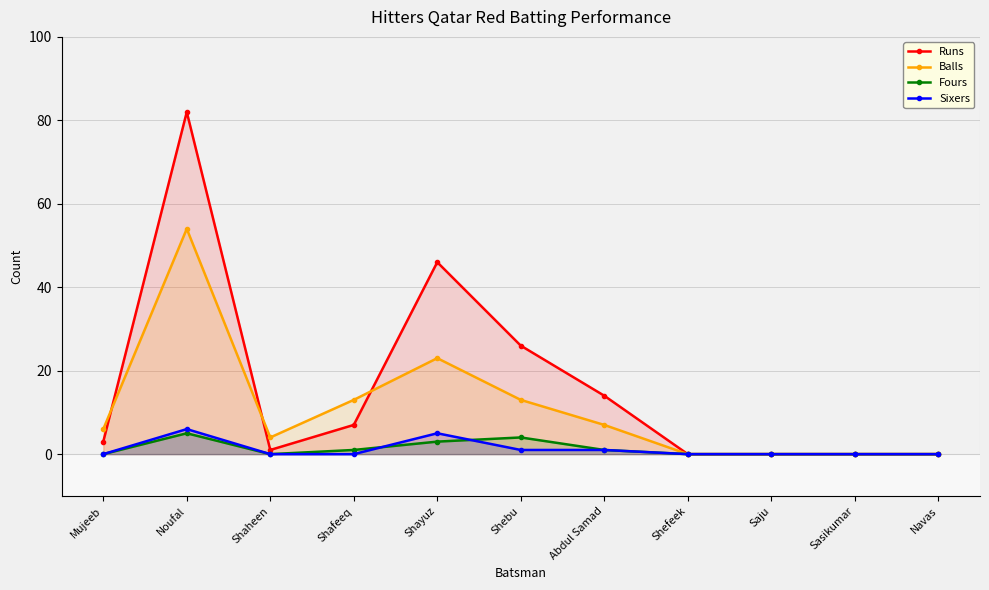

How many values in the Sixers series exceed 0?

4